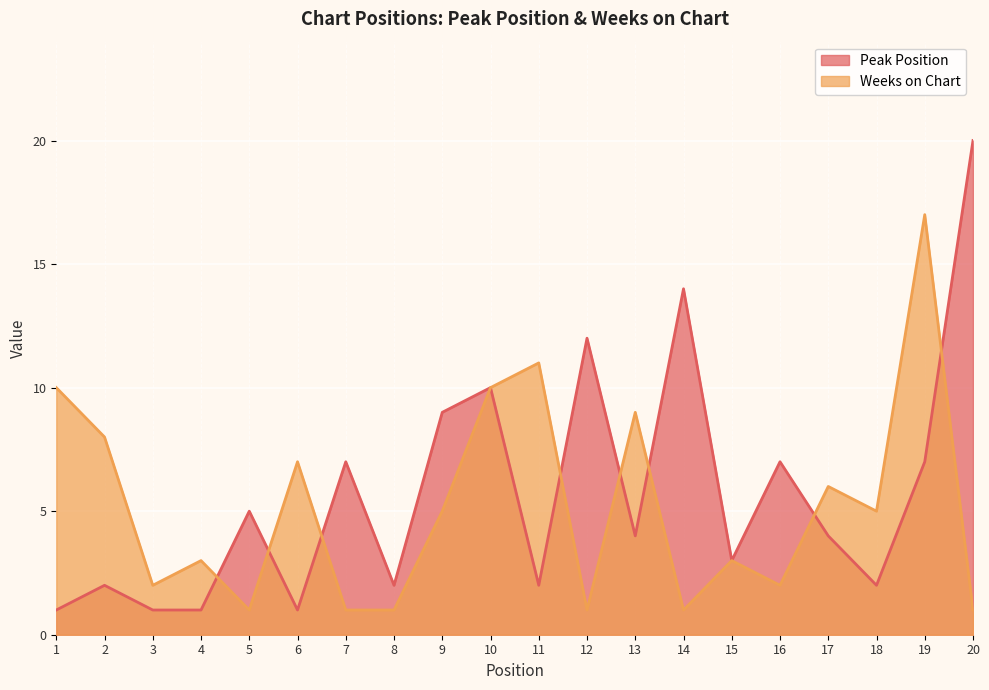

How many categories are shown in the chart?

20